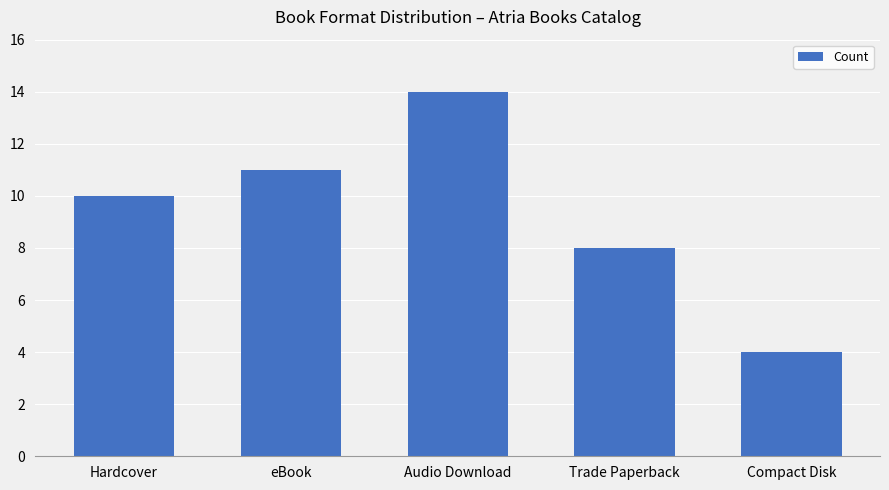

How many values are between 8 and 11?

3